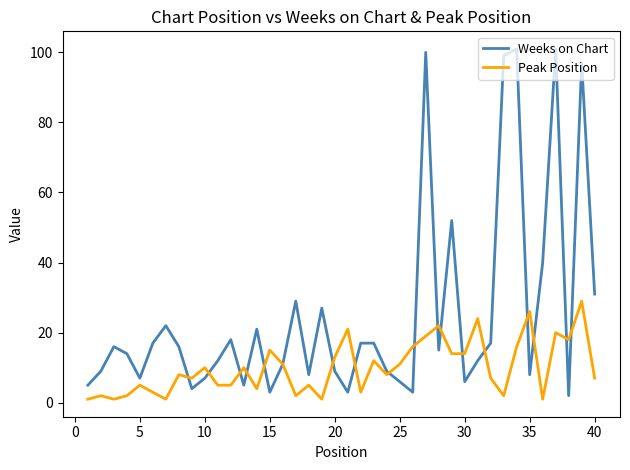

Which series has the widest spread of values?

Weeks on Chart